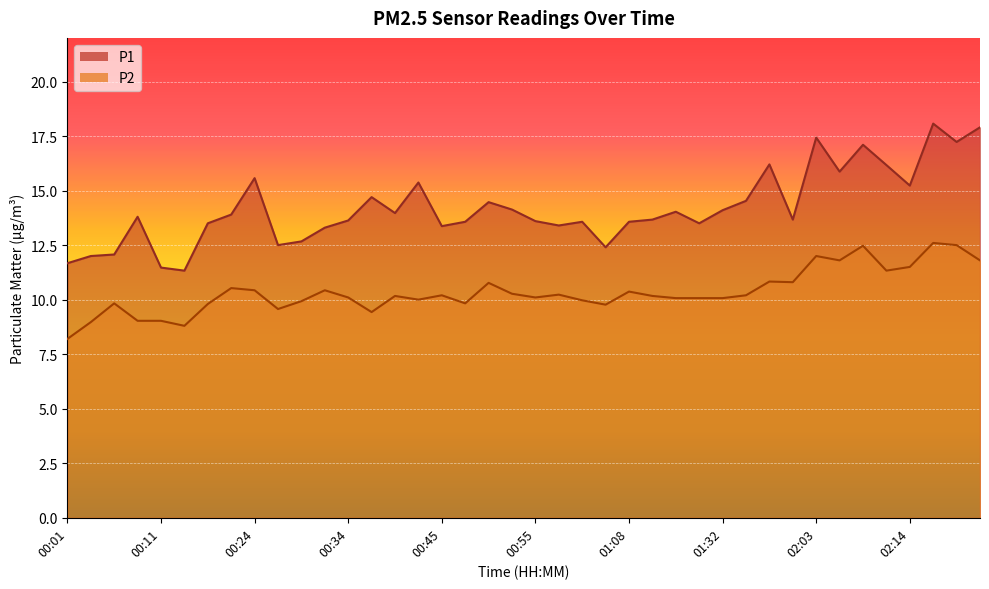

What is the difference between the maximum and minimum values in the P1 series?

6.7